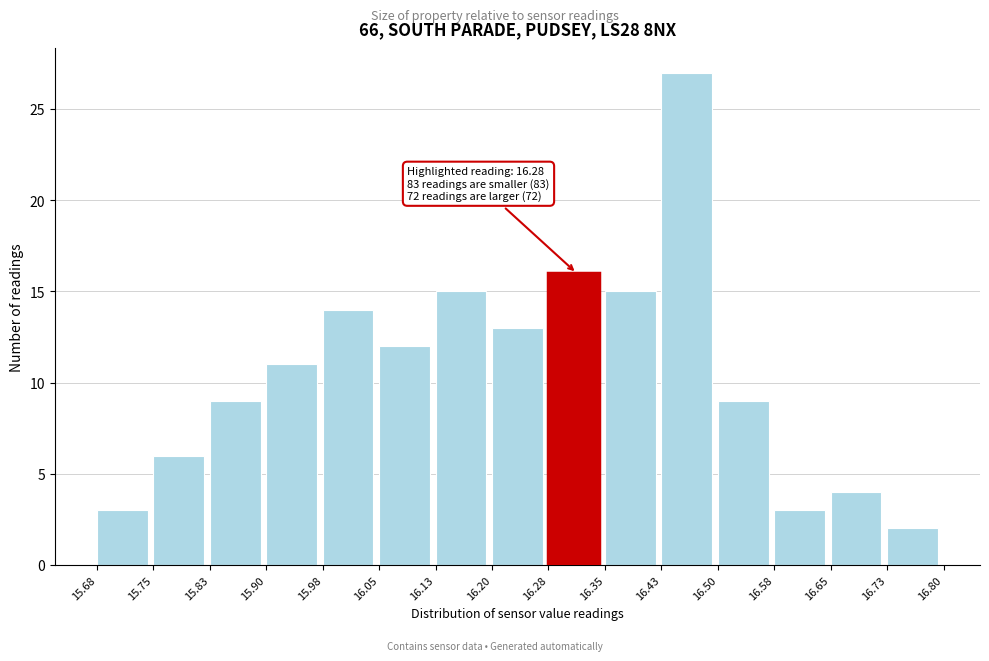

Which range on the x-axis has the tallest bar?

16.43 to 16.50